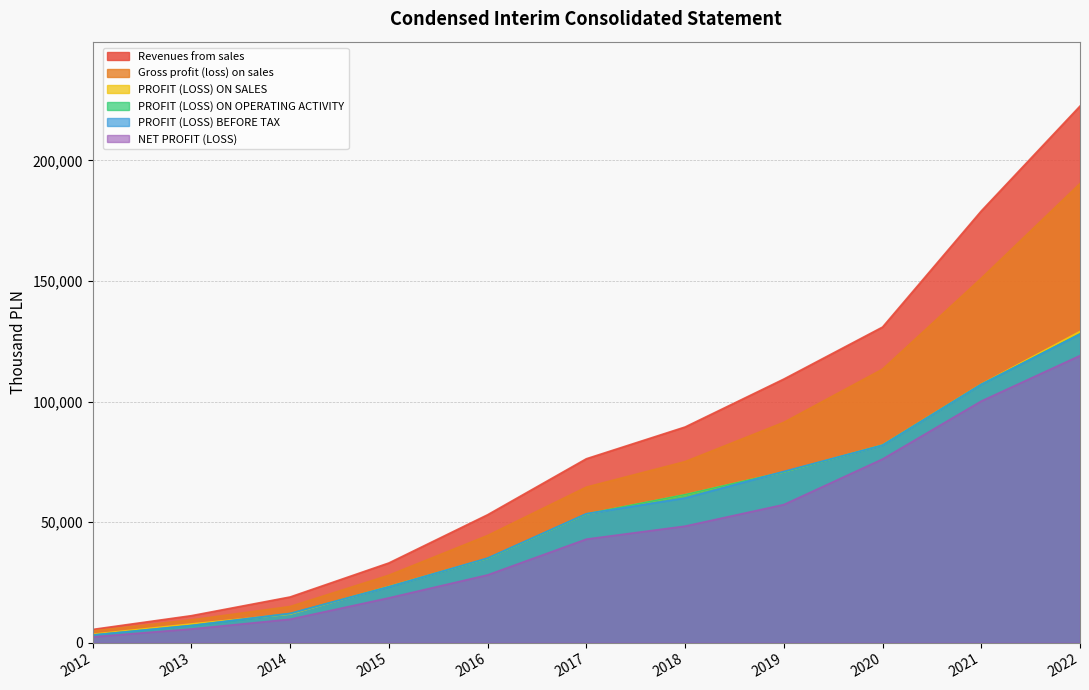

Reading left to right, list all the values displayed in this chart.

Revenues from sales: 2012=5480	2013=11186	2014=18941	2015=33044	2016=53033	2017=76254	2018=89426	2019=109299	2020=130867	2021=179010	2022=222515
Gross profit (loss) on sales: 2012=4867	2013=9454	2014=14986	2015=27964	2016=44432	2017=64506	2018=75076	2019=91360	2020=113408	2021=151104	2022=190387
PROFIT (LOSS) ON SALES: 2012=3492	2013=7757	2014=11841	2015=23278	2016=34937	2017=53332	2018=61349	2019=70781	2020=81972	2021=107199	2022=129056
PROFIT (LOSS) ON OPERATING ACTIVITY: 2012=3147	2013=7088	2014=12063	2015=23194	2016=34949	2017=53350	2018=61362	2019=70776	2020=81923	2021=107113	2022=128066
PROFIT (LOSS) BEFORE TAX: 2012=3147	2013=7137	2014=12111	2015=23145	2016=35071	2017=53468	2018=59980	2019=70985	2020=81877	2021=107104	2022=127942
NET PROFIT (LOSS): 2012=2396	2013=5661	2014=9700	2015=18557	2016=28073	2017=42917	2018=48305	2019=57246	2020=76119	2021=100160	2022=119023